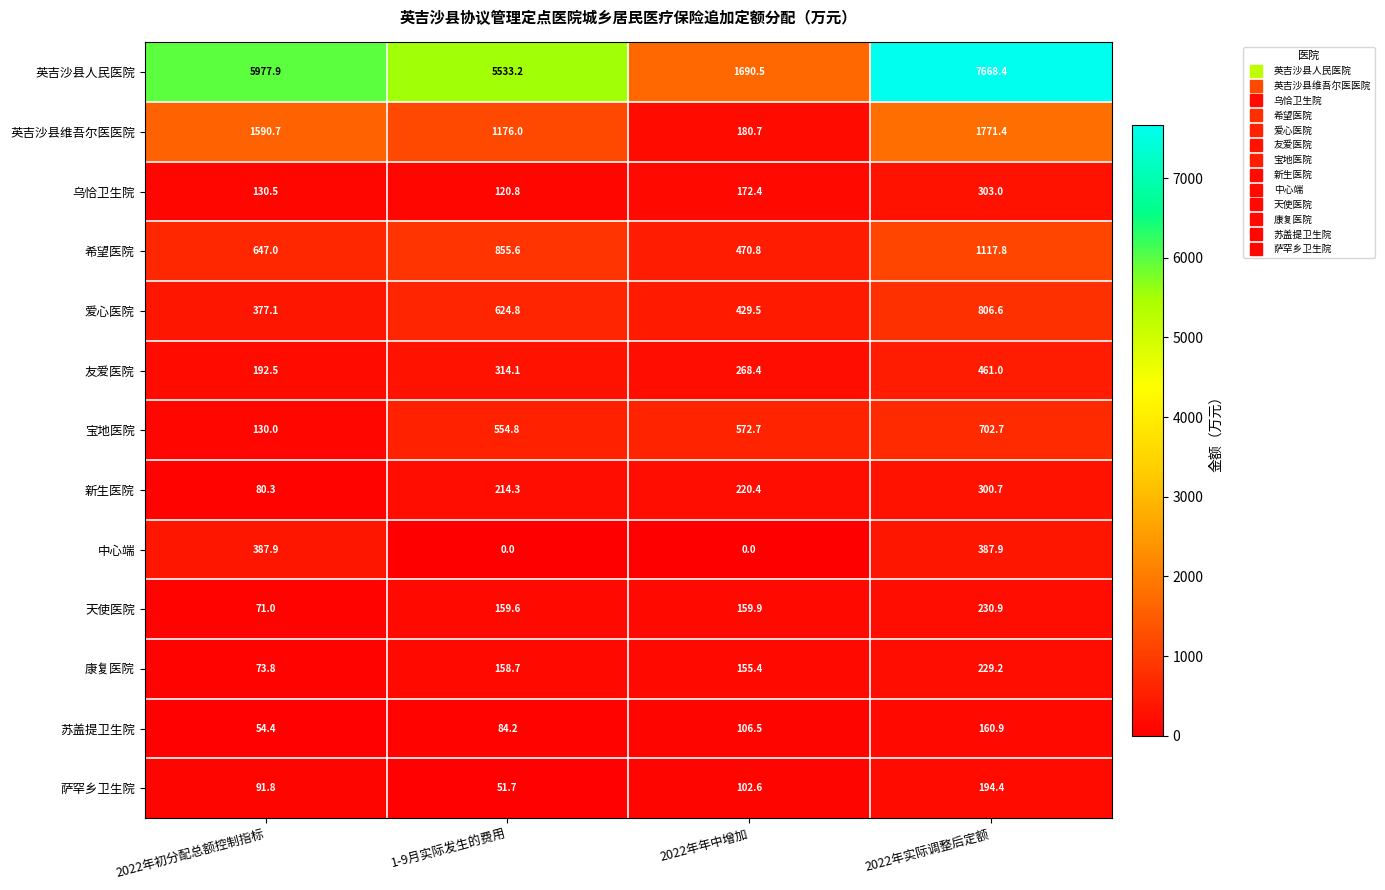

At which label is 宝地医院 closest to 416?

1-9月实际发生的费用